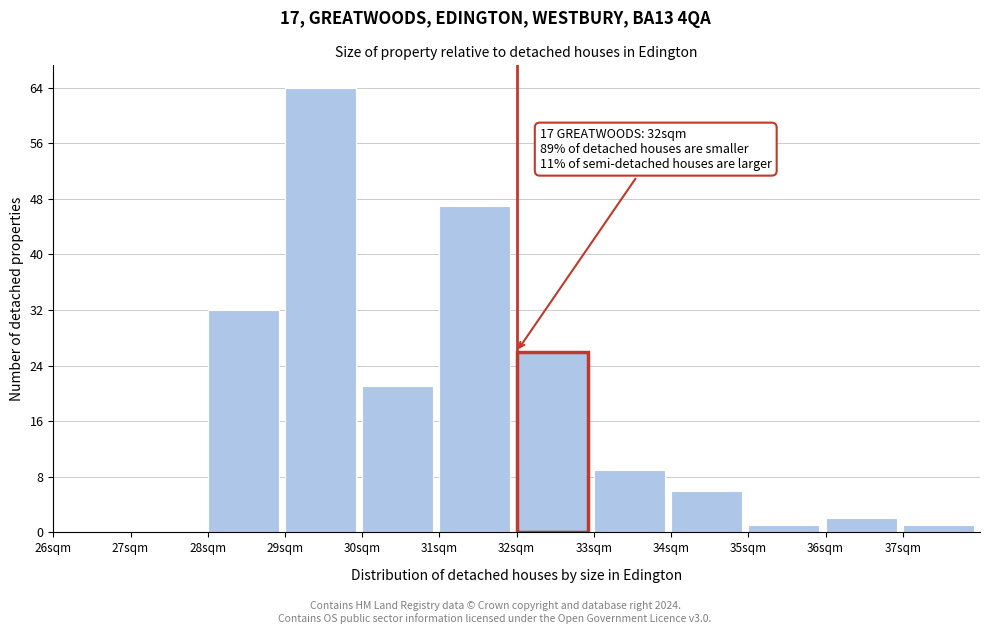

Over which range of the x-axis is the bar tallest?

29 to 30